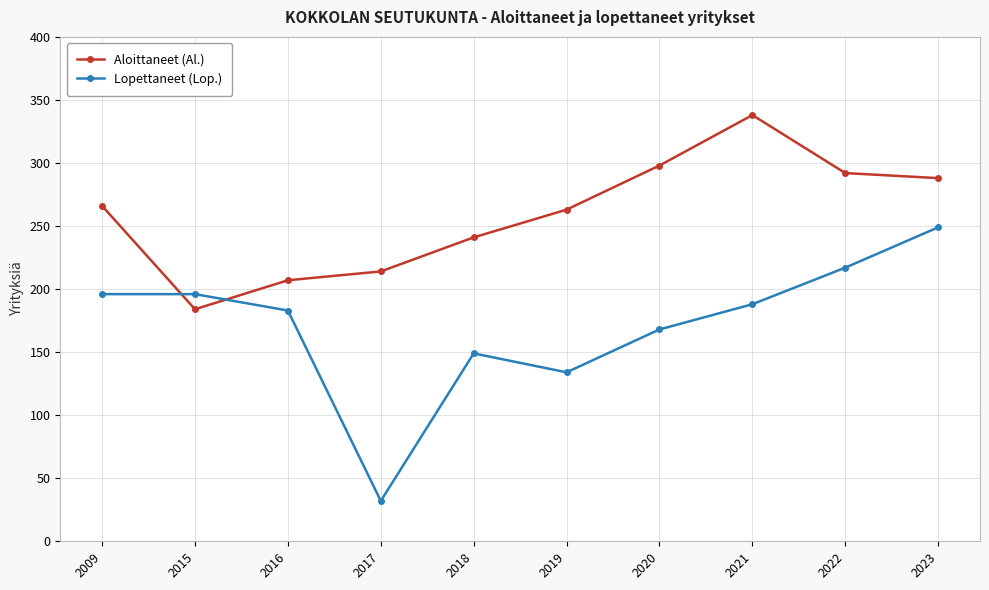

Where do Lopettaneet (Lop.) and Aloittaneet (Al.) first cross each other?

2009 and 2015